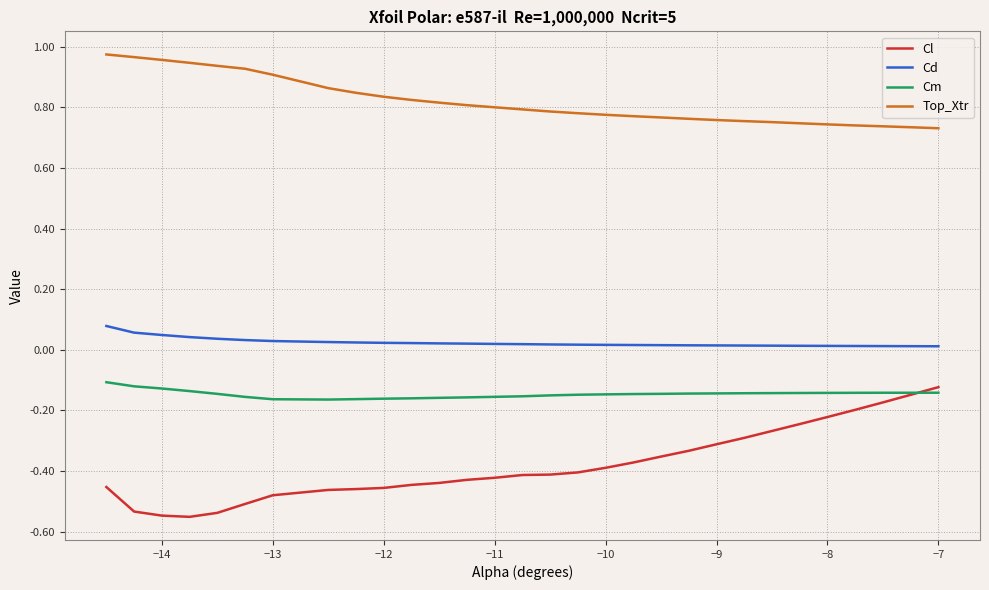

Which series has the largest range (max minus min)?

Cl